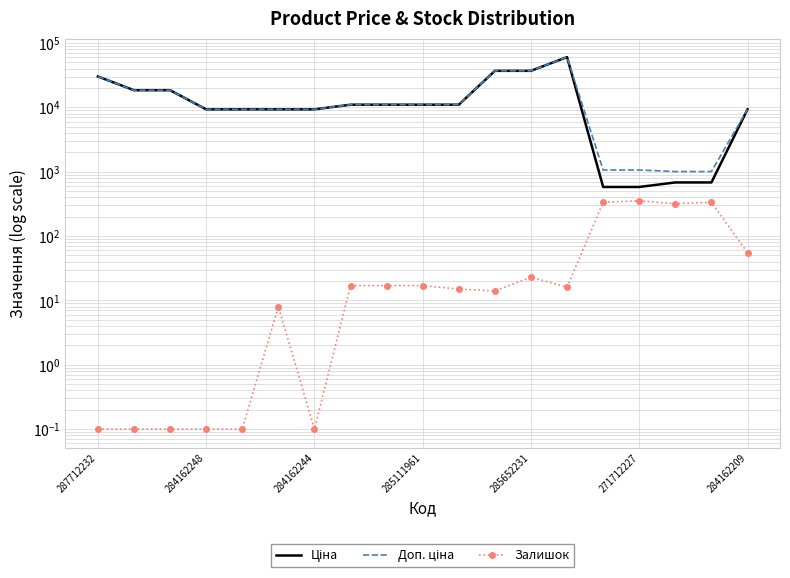

Which series has the widest spread of values?

Ціна